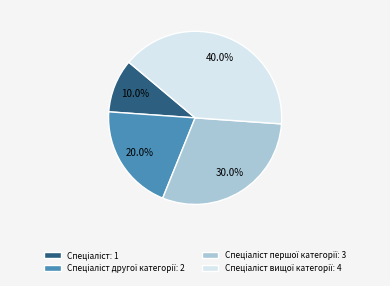

Is there any slice that represents more than half of the pie?

No